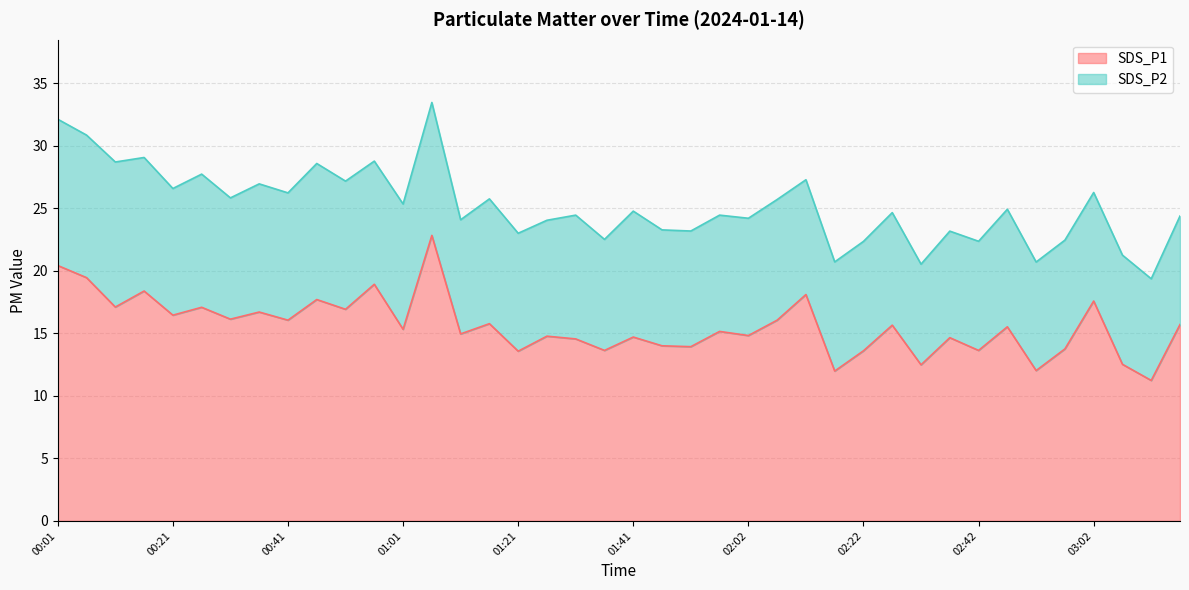

At which label is the value closest to 17?

00:26